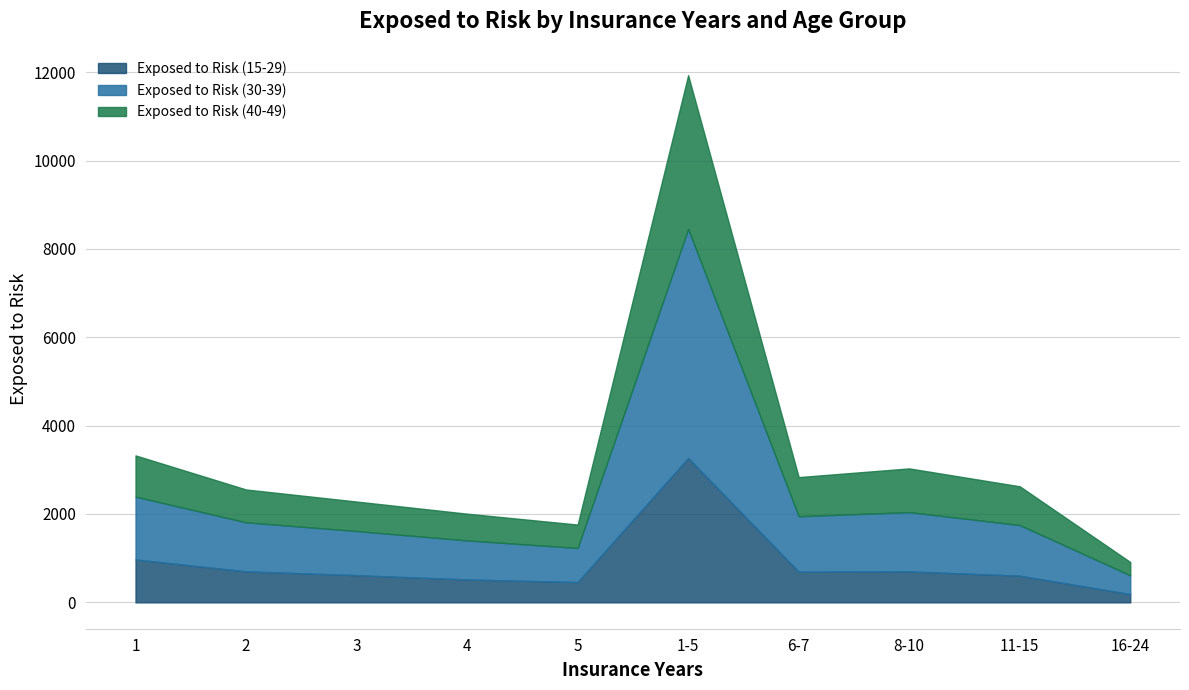

What is the highest value of the Exposed to Risk (15-29) series?

3267